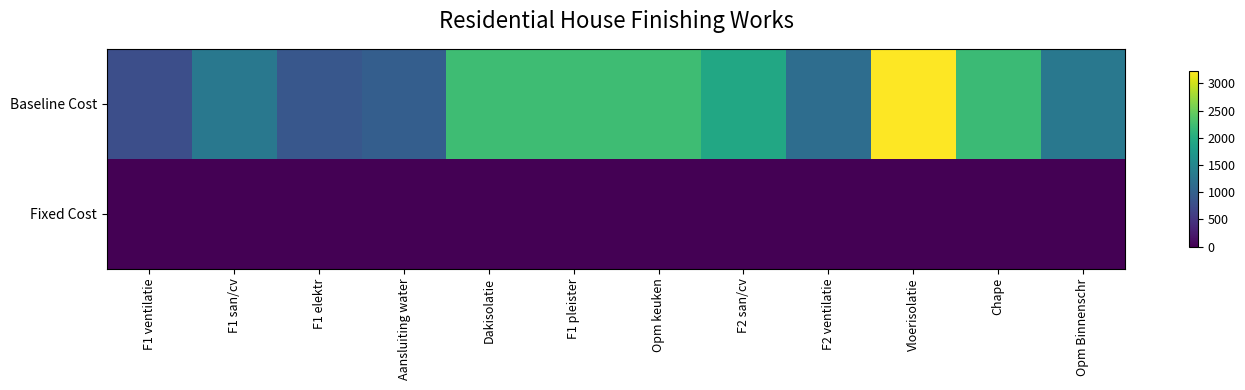

What is the difference between the highest and lowest values at F2 ventilatie?

1158.8